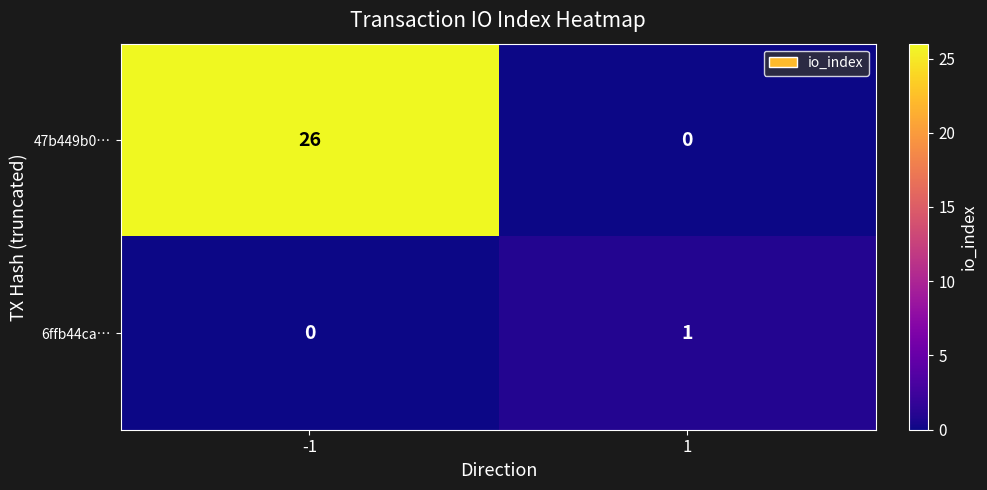

List the series in order of their peak value, lowest first.

6ffb44ca…, 47b449b0…